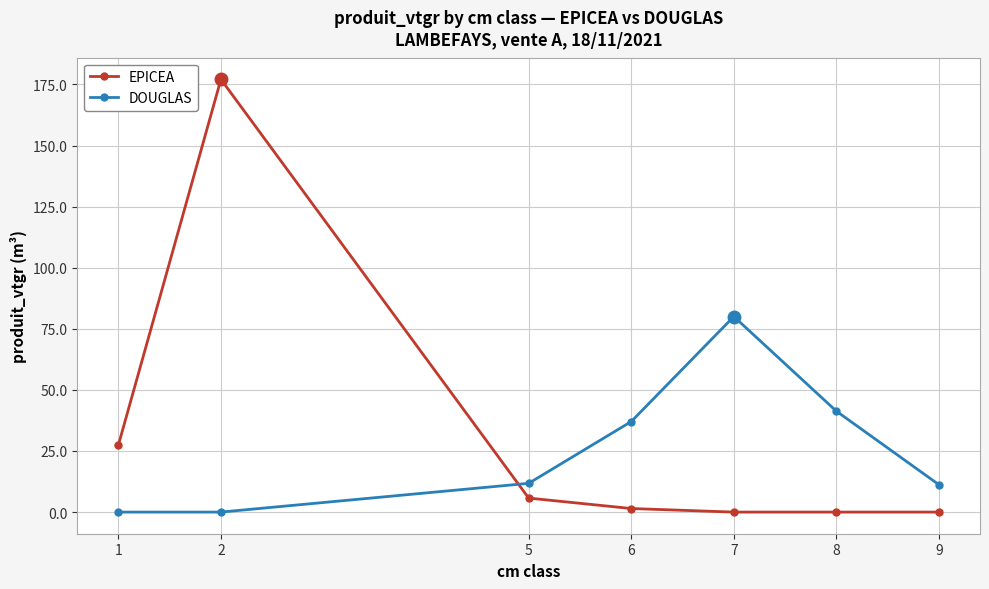

At which category is the sum across all series the highest?

2